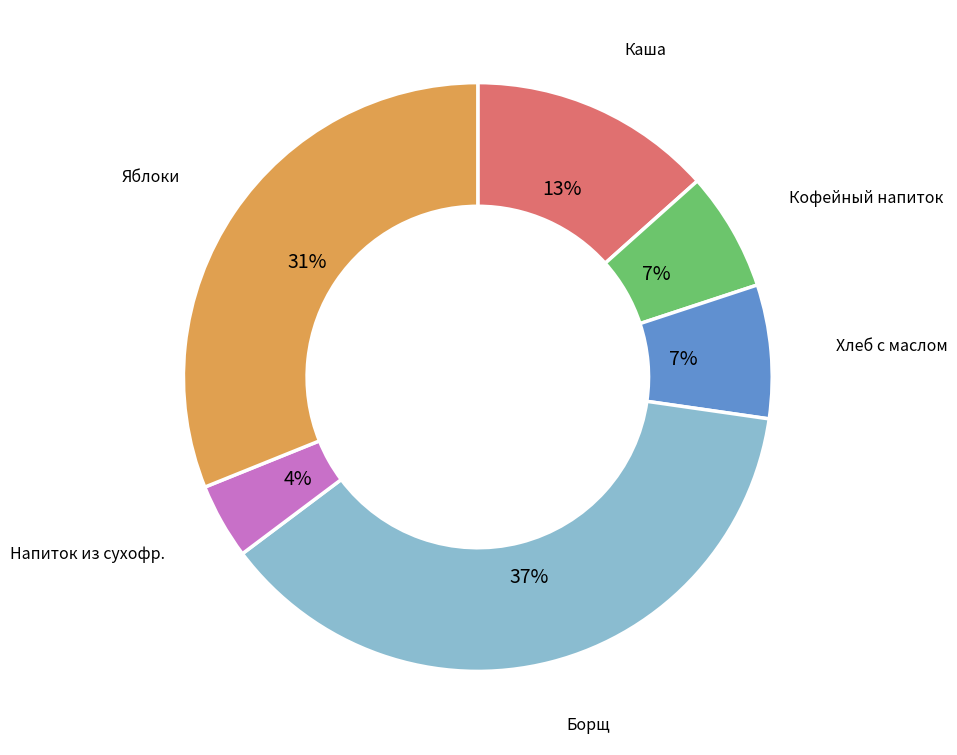

To the nearest percent, what is the average slice percentage?

17%